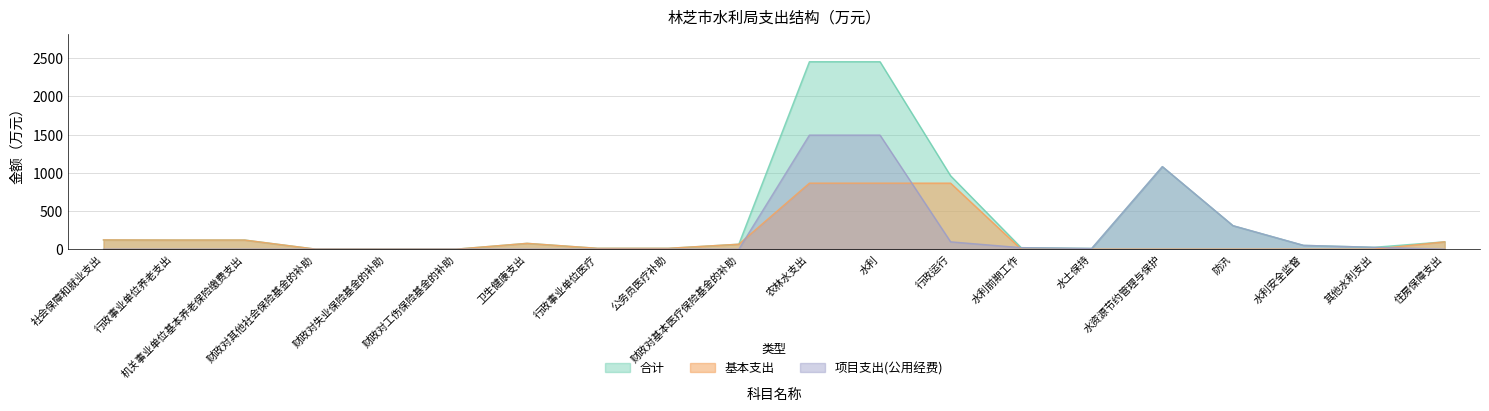

Where is the first local maximum for 基本支出?

卫生健康支出